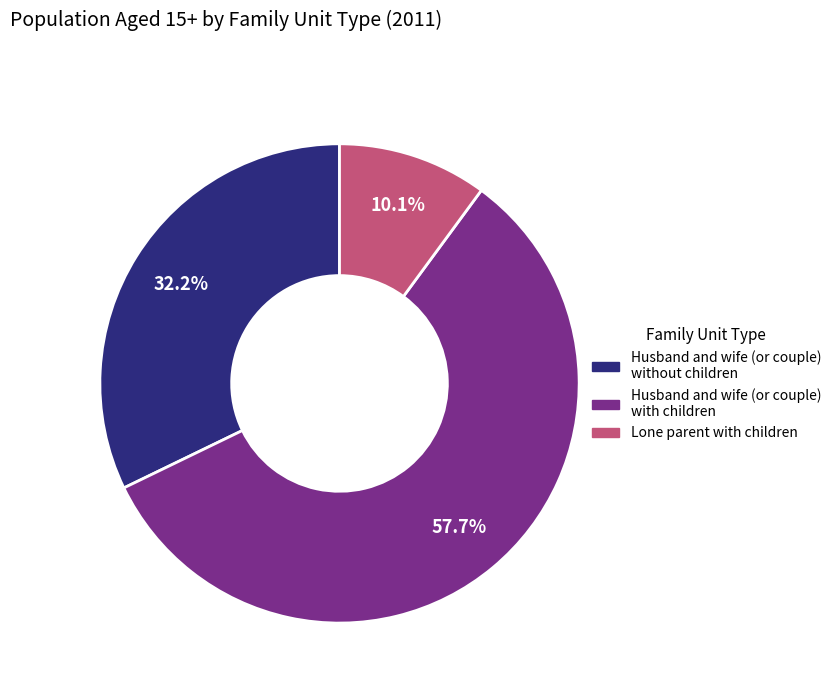

Which has a higher value, Husband and wife (or couple) without children or Husband and wife (or couple) with children?

Husband and wife (or couple) with children